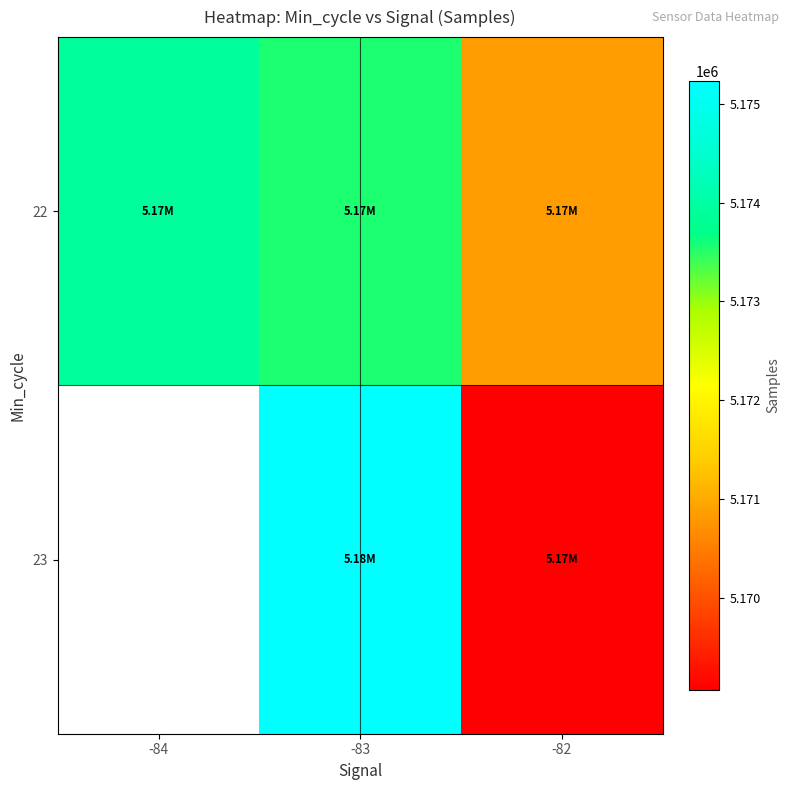

The value of 22 at -83 is 5173551.4. True or false?

True